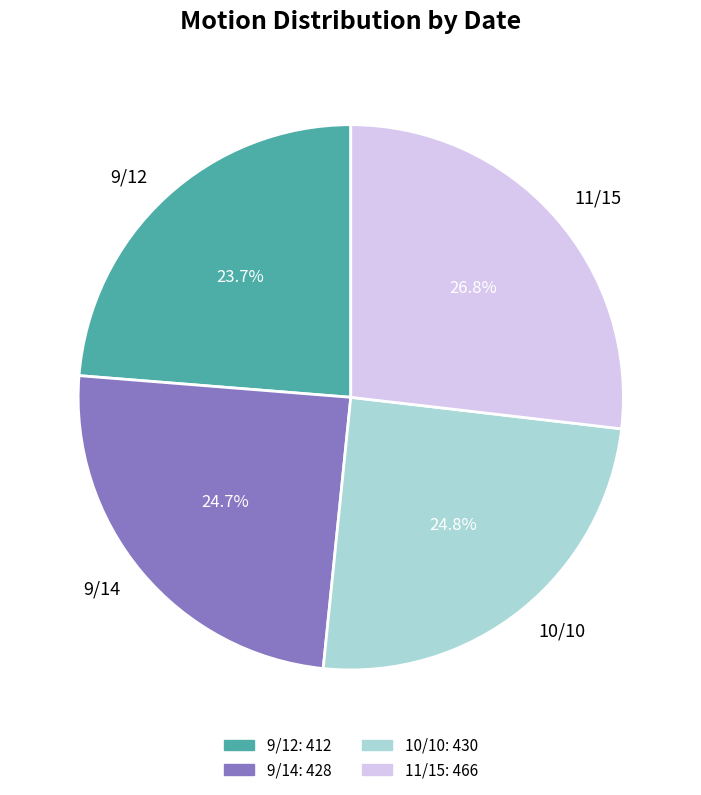

Do 9/12 and 9/14 together represent more than half of the pie?

No